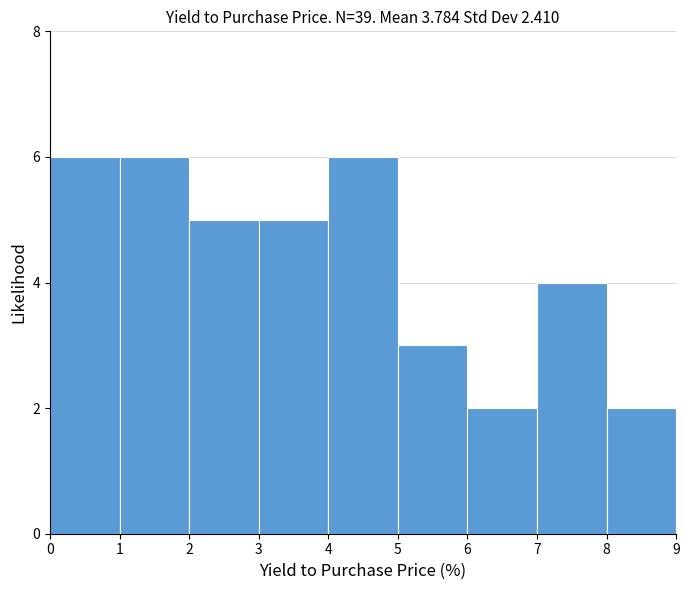

How tall is the bar that spans 8 to 9 on the x-axis? The values are not printed on the chart, so give them approximately, as read against the axis.

2